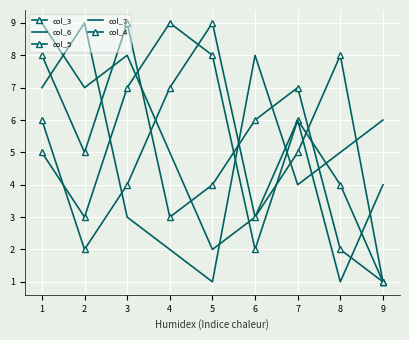

At how many categories does at least one series exceed 4?

9